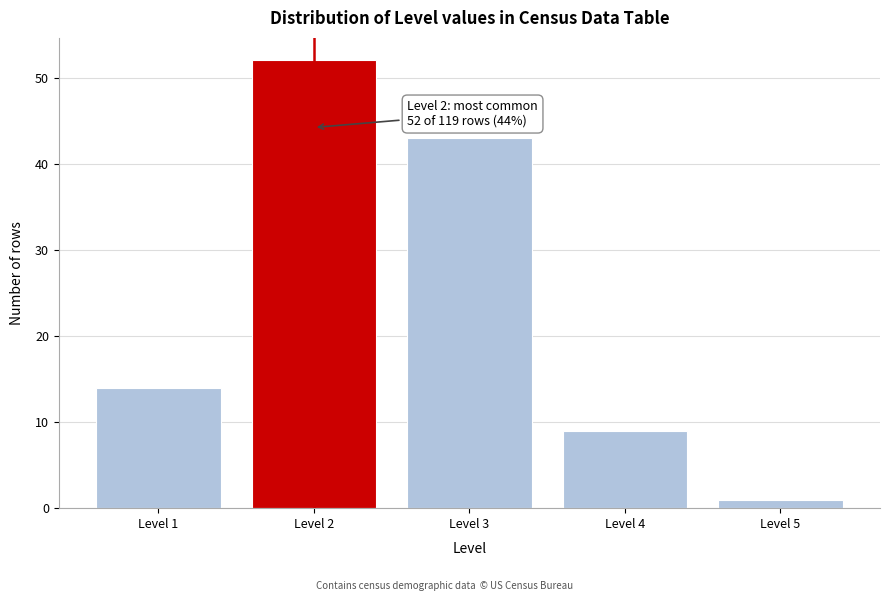

Reading right to left, extract all data points from this chart.

1	9	43	52	14